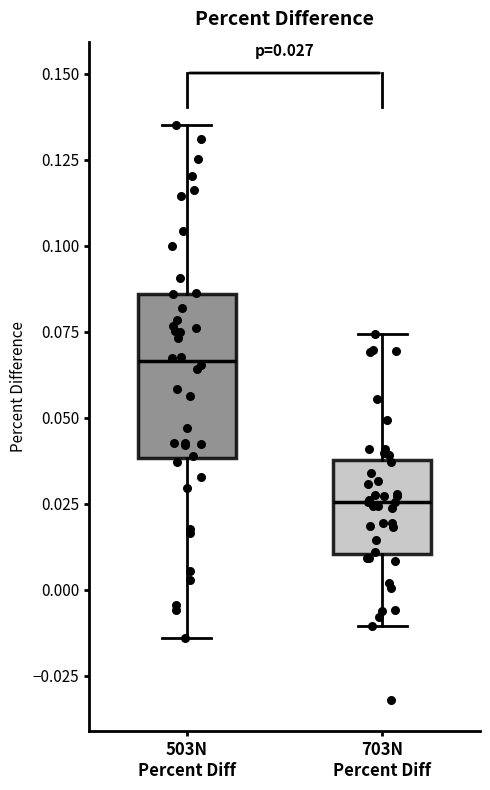

Comparing the boxes themselves (not the whiskers), which one is the tallest?

503N Percent Diff